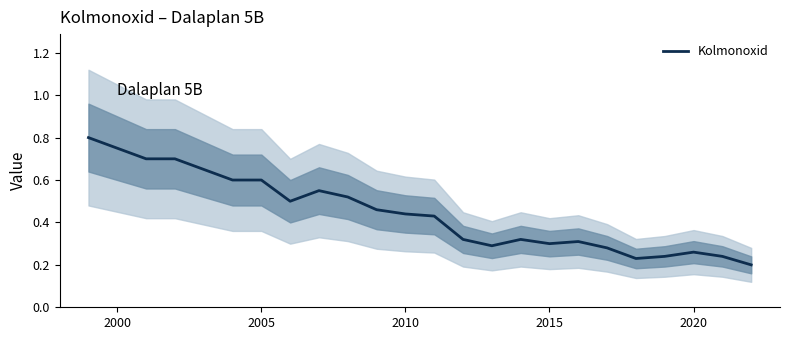

What is the highest value of the Kolmonoxid series?

0.8